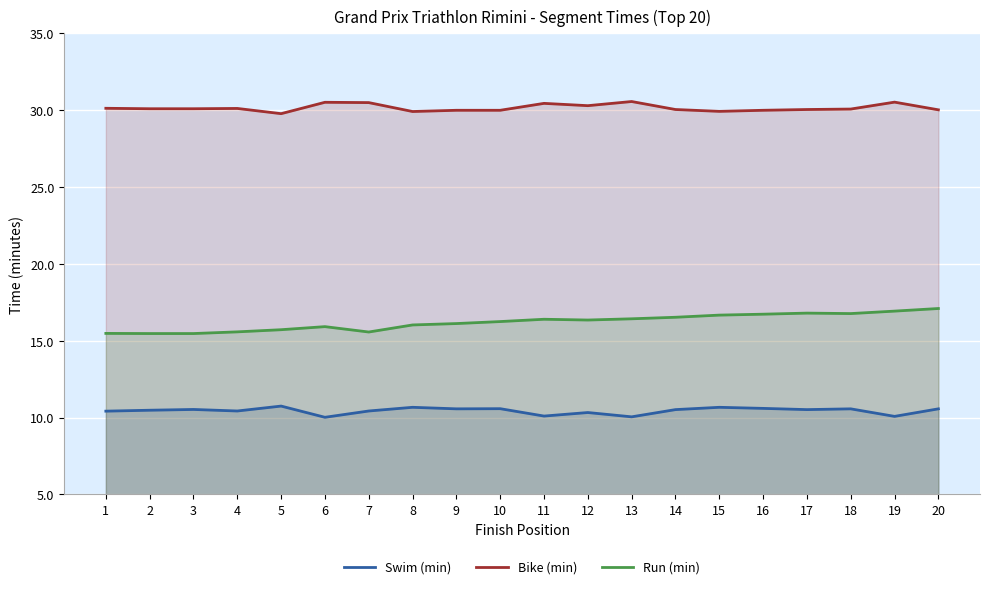

In Bike (min), how many points are lower than both neighbors (excluding endpoints)?

4